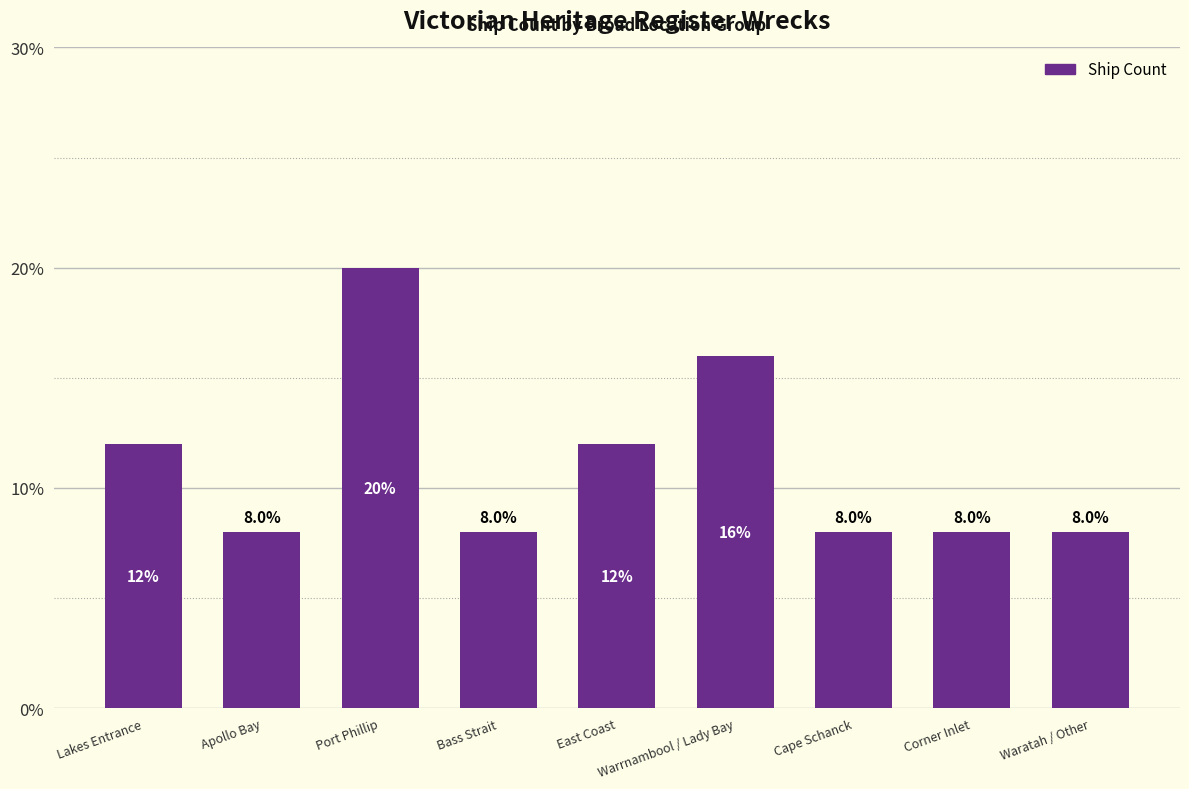

Approximately how many times larger is the value at Port Phillip compared to Waratah / Other?

2.5